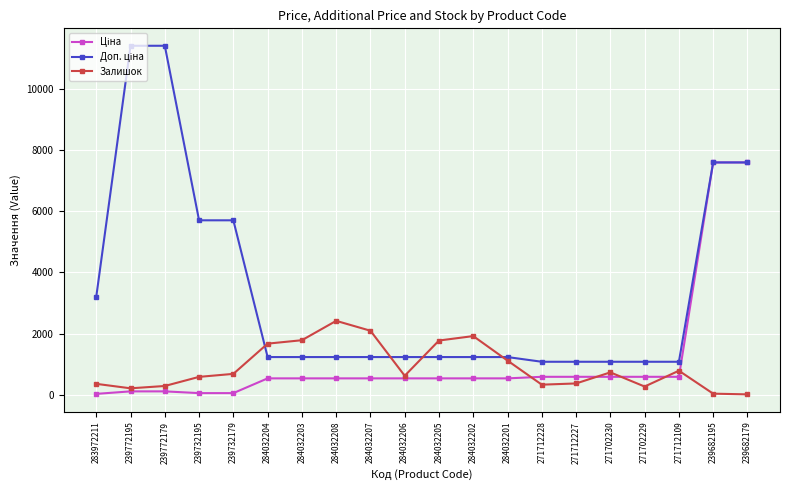

The value of Залишок at 271702229 is 272.0. True or false?

True